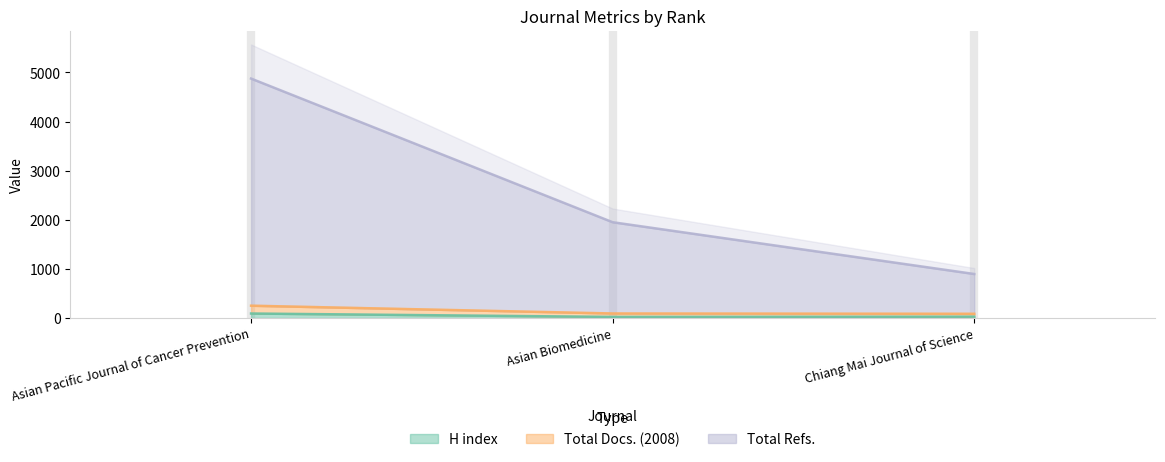

Read the H index value at Asian Biomedicine, to the nearest 5.

20